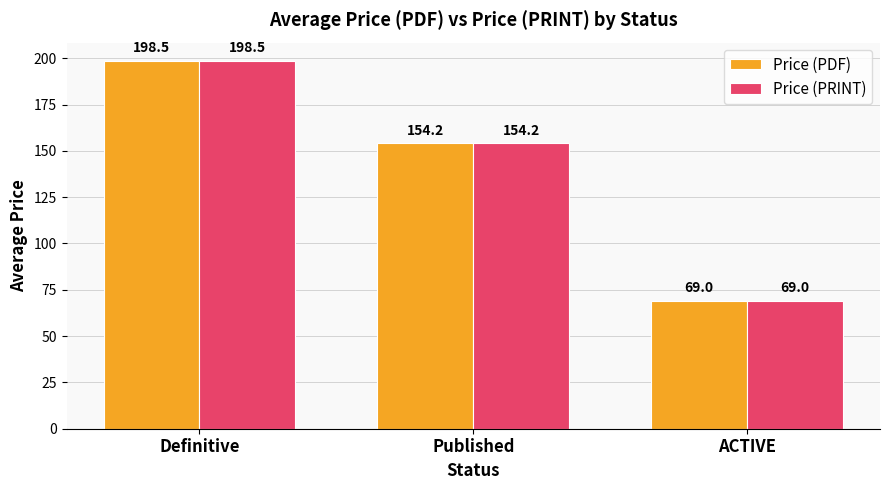

What is the label of the 2nd bar from the right?

Published